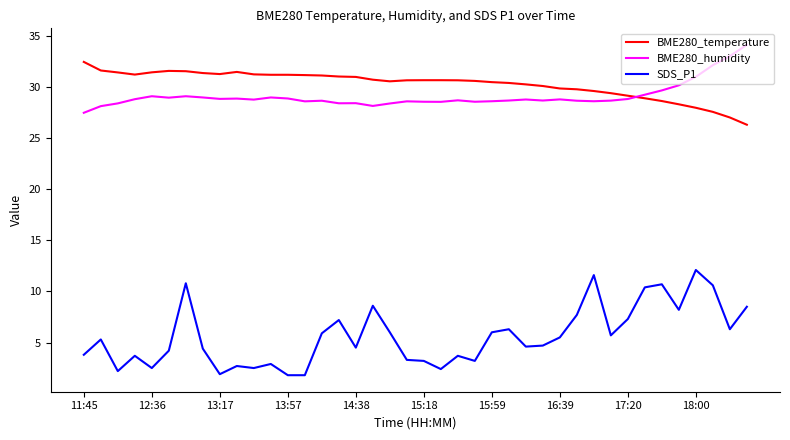

What is the minimum value shown in the chart?

1.8